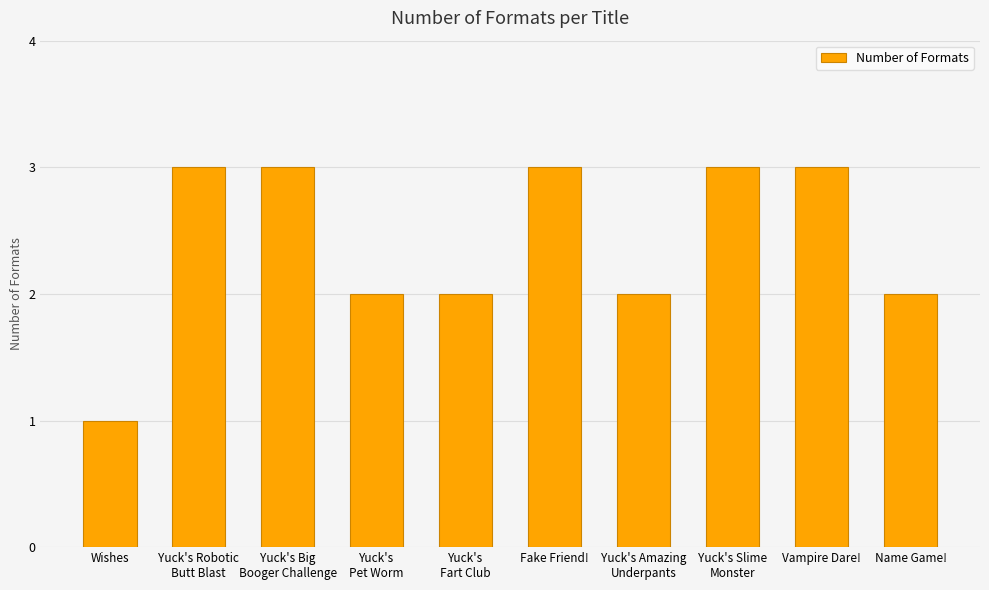

Count the number of data series in this chart.

1